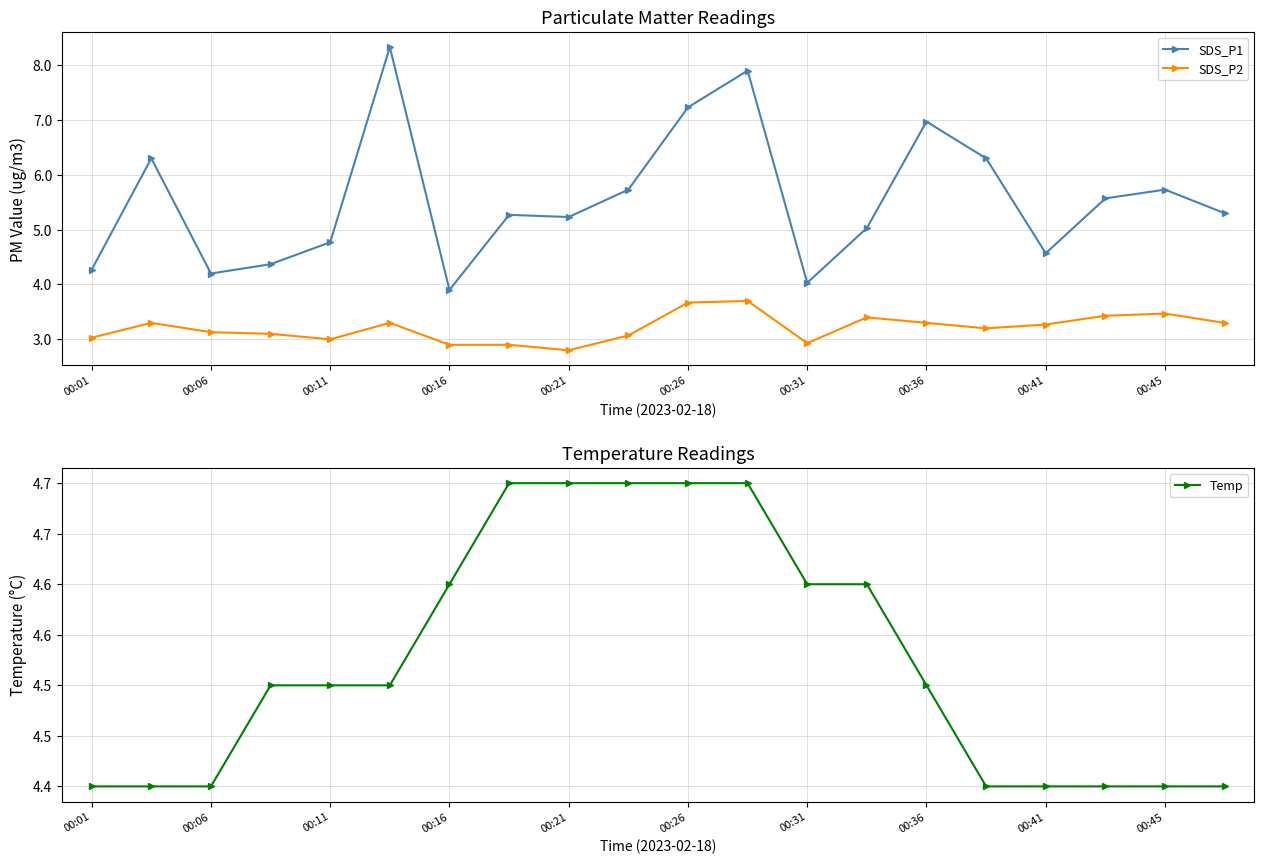

Which category has the lowest value in the SDS_P1 series?

00:16